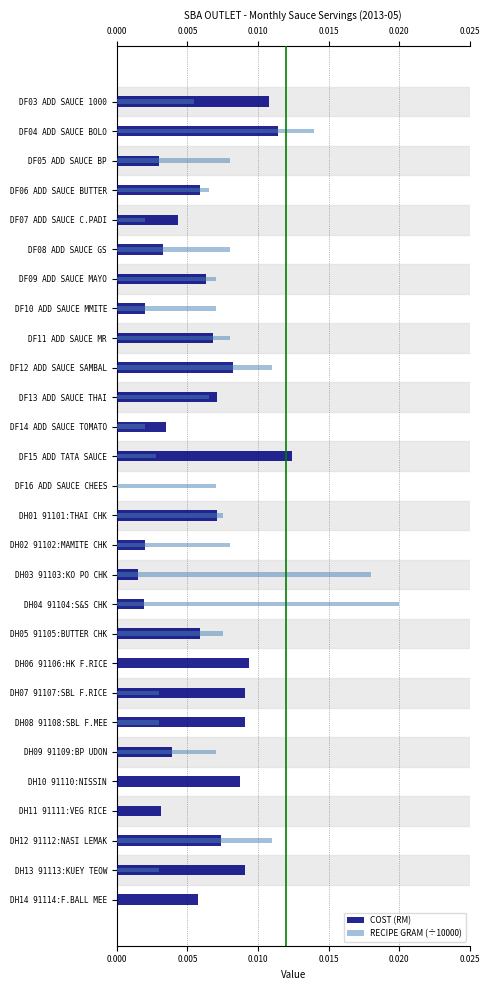

Is it true that RECIPE GRAM (÷10000) equals 0.0 at DH08 91108:SBL F.MEE?

True